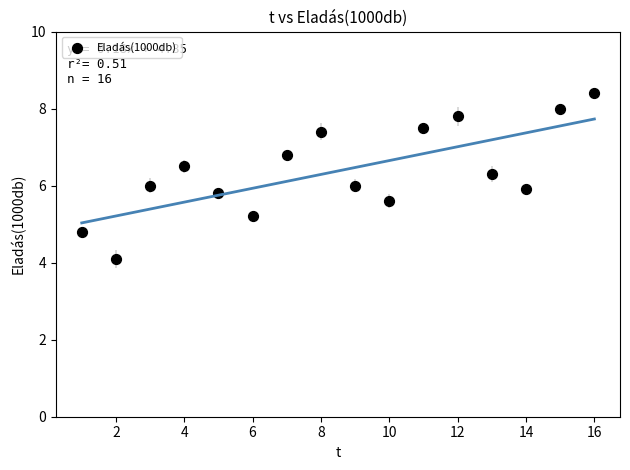

List the coordinates of all points as (Y, X) pairs, reading left to right.

(4.8, 1.0)  (4.1, 2.0)  (6.0, 3.0)  (6.5, 4.0)  (5.8, 5.0)  (5.2, 6.0)  (6.8, 7.0)  (7.4, 8.0)  (6.0, 9.0)  (5.6, 10.0)  (7.5, 11.0)  (7.8, 12.0)  (6.3, 13.0)  (5.9, 14.0)  (8.0, 15.0)  (8.4, 16.0)